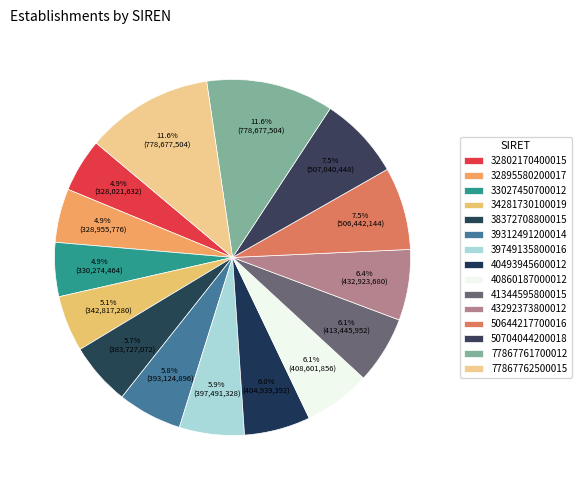

To the nearest percent, what portion does 32895580200017 represent?

5%